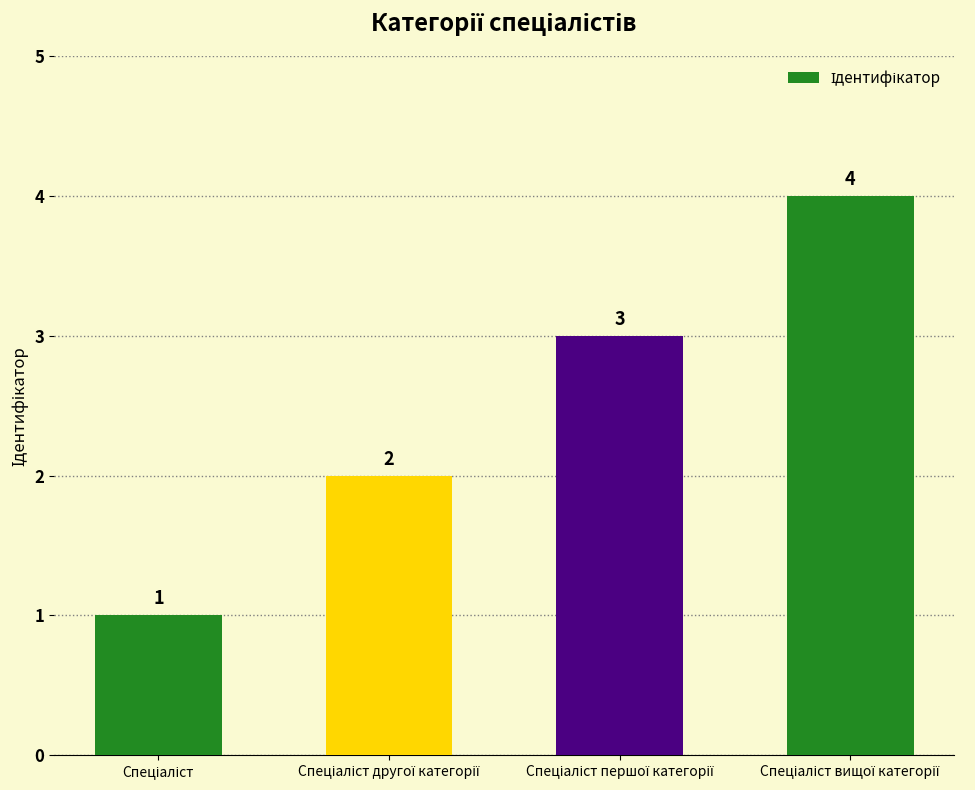

What is the value of the 4th bar from the left?

4